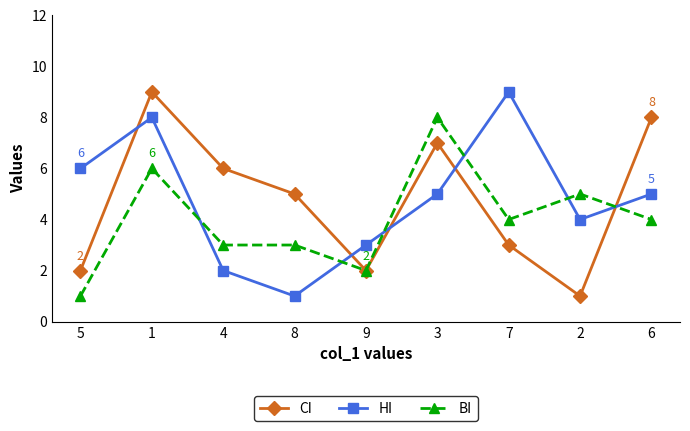

Where do HI and CI first cross each other?

5 and 1